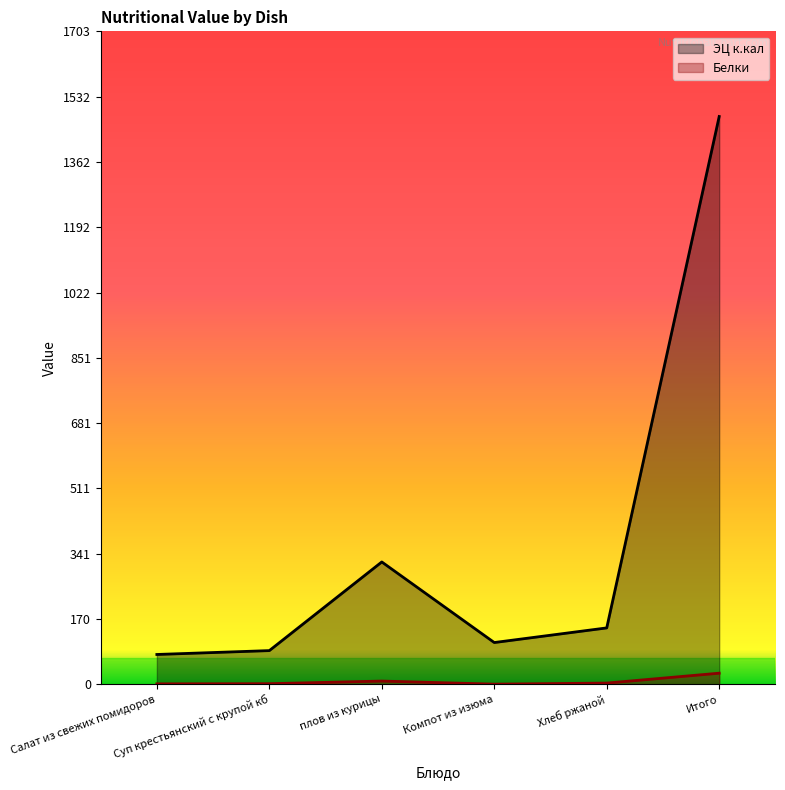

What are all the series names shown in the legend?

ЭЦ к.кал, Белки